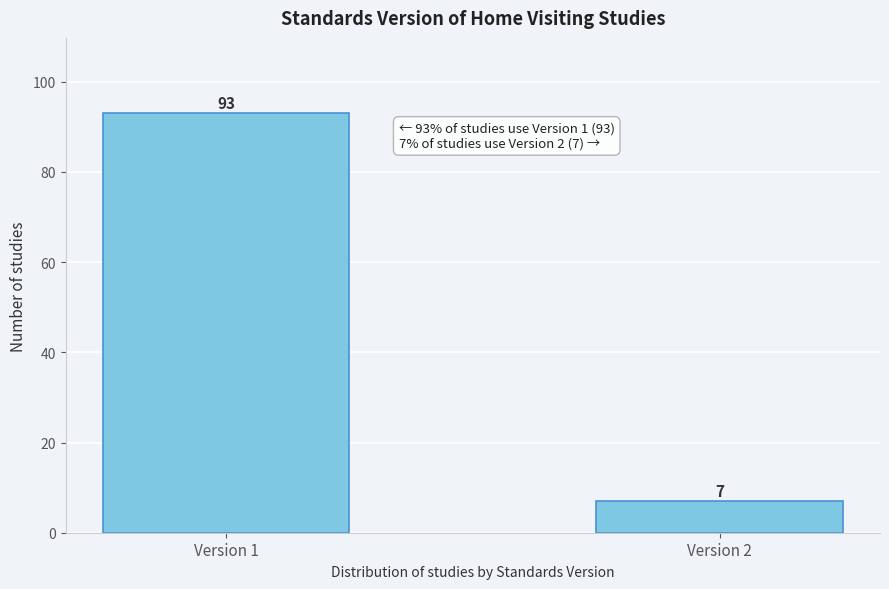

Reading right to left, transcribe all the data shown in this chart.

Version 2=7	Version 1=93